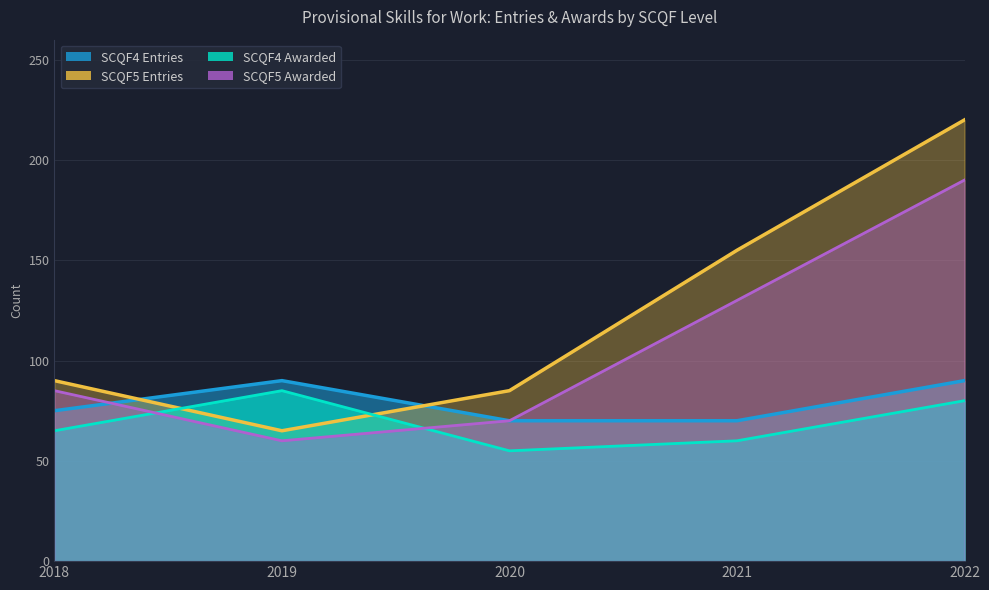

The Entries 2020 series shows 15 at SCQF4. True or false?

False